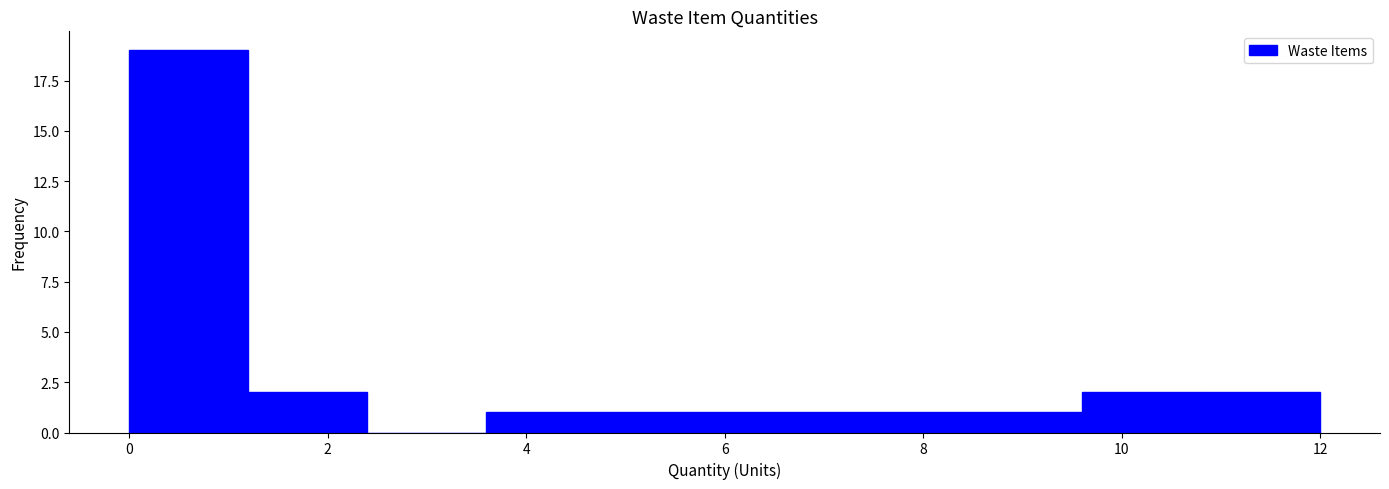

Over which range of the x-axis is the bar tallest?

0.0 to 1.2